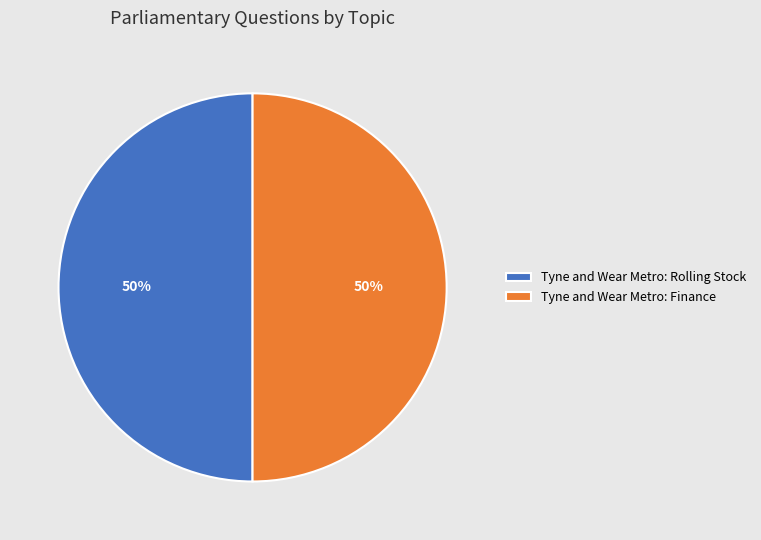

To the nearest percent, what portion does Tyne and Wear Metro: Finance represent?

50%